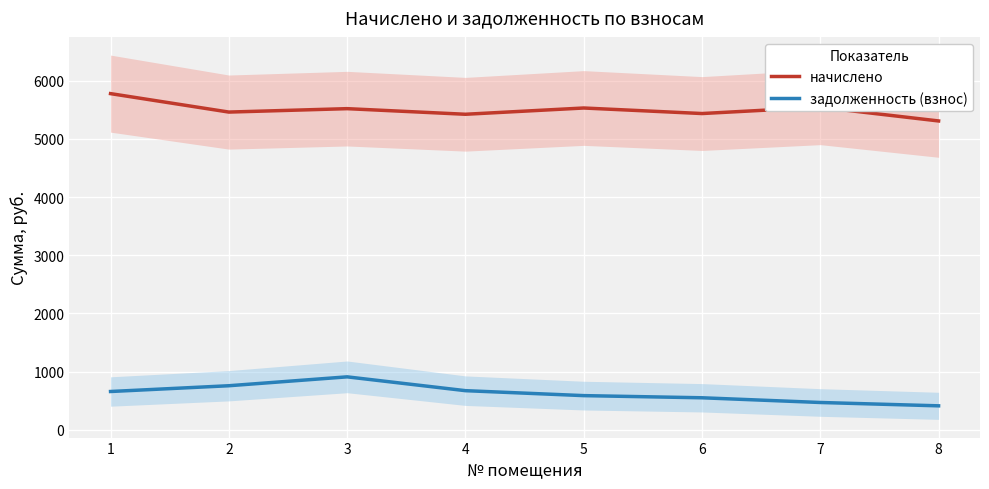

What is the minimum value for задолженность (взнос)?

410.6